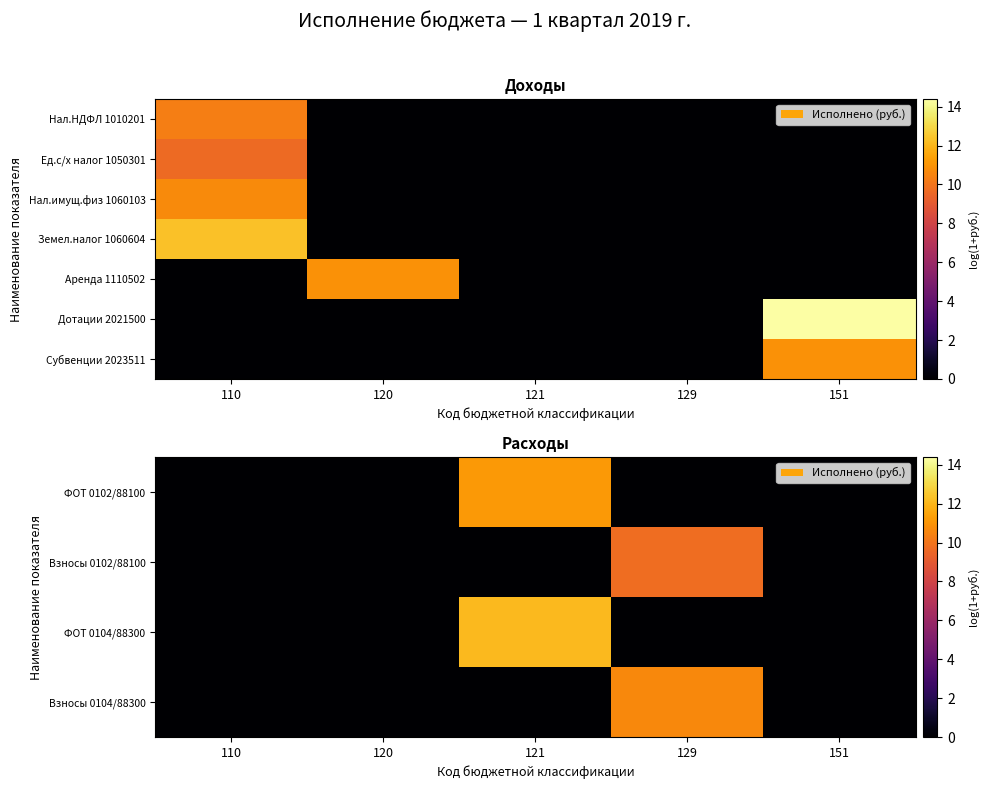

Which category has the highest value in the Дотации 2021500 series?

151